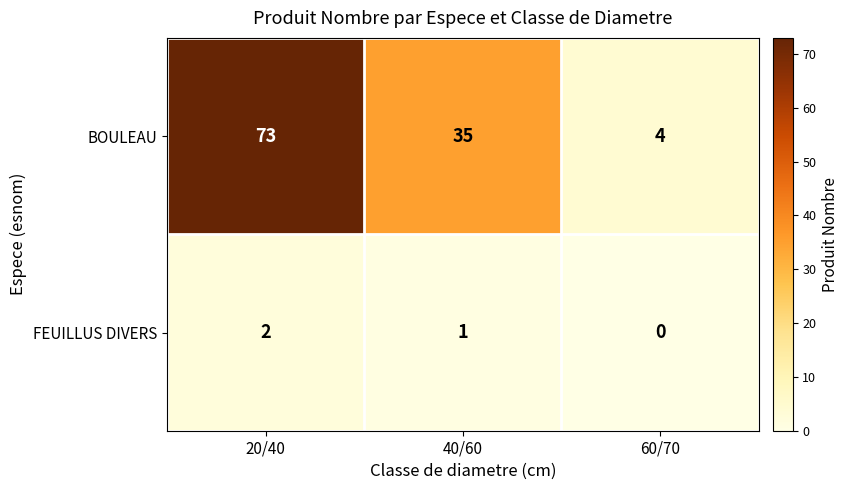

Reading right to left, extract all data points from this chart.

BOULEAU: 60/70=4	40/60=35	20/40=73
FEUILLUS DIVERS: 60/70=0	40/60=1	20/40=2